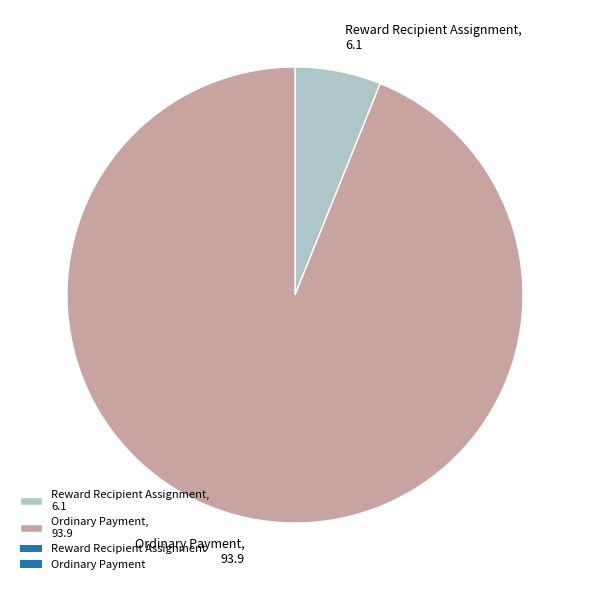

Combined, do Reward Recipient Assignment, 6.1 and Ordinary Payment, 93.9 account for over 50%?

Yes